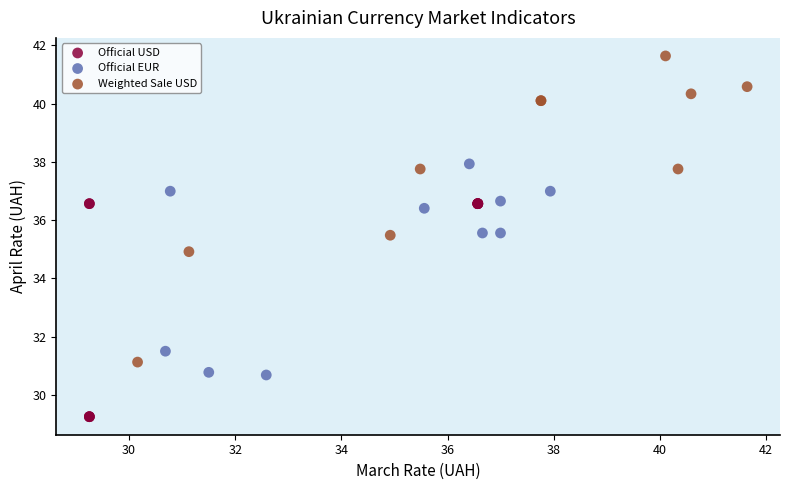

Which series contains the highest Y value?

Weighted Sale USD